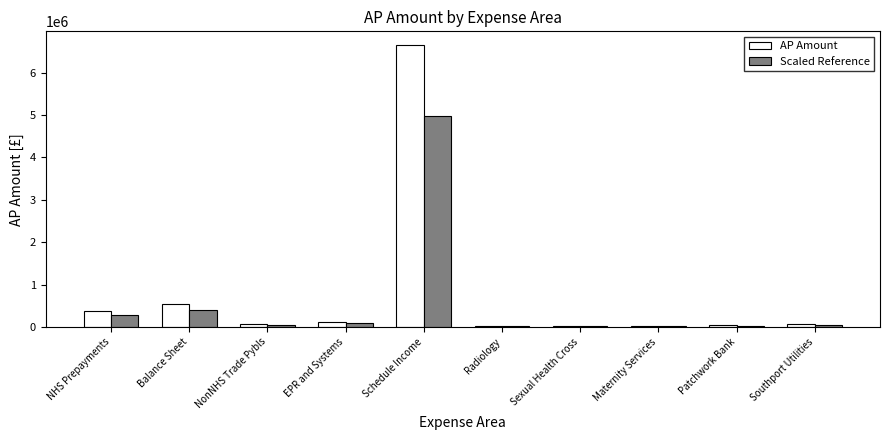

What is the total value across all series at Maternity Services?

56755.1